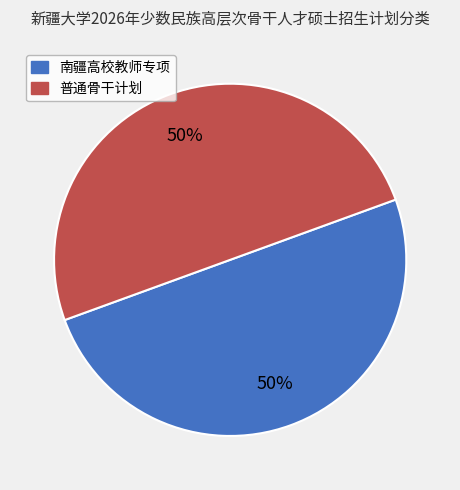

Is it true that 南疆高校教师专项 is 1% of the pie?

False